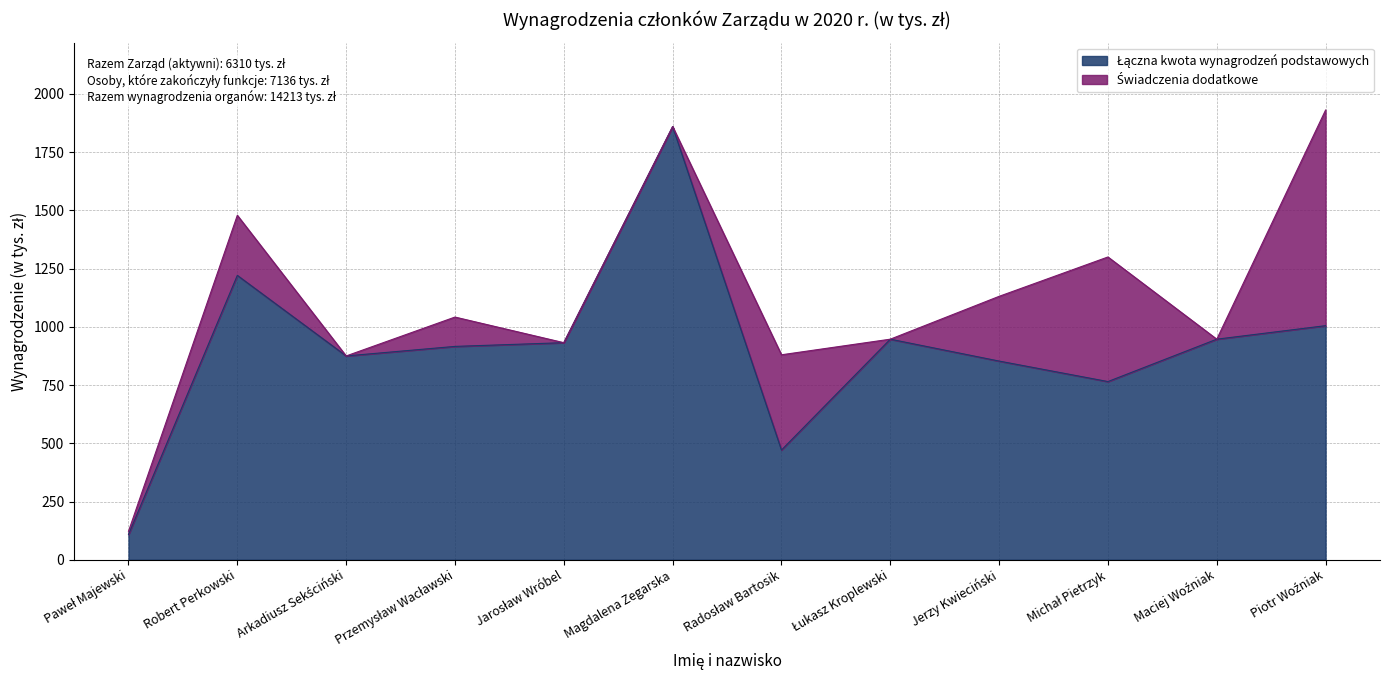

Reading left to right, transcribe all the data shown in this chart.

108	1221	875	916	932	1860	471	947	853	765	947	1005